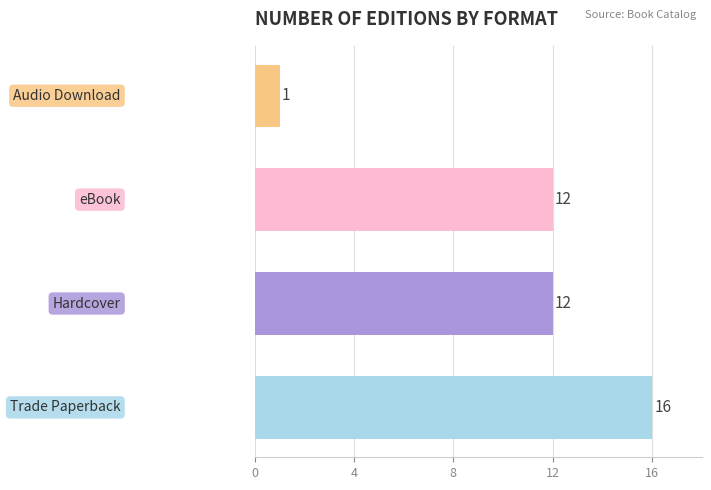

How many values are between 12 and 16?

3